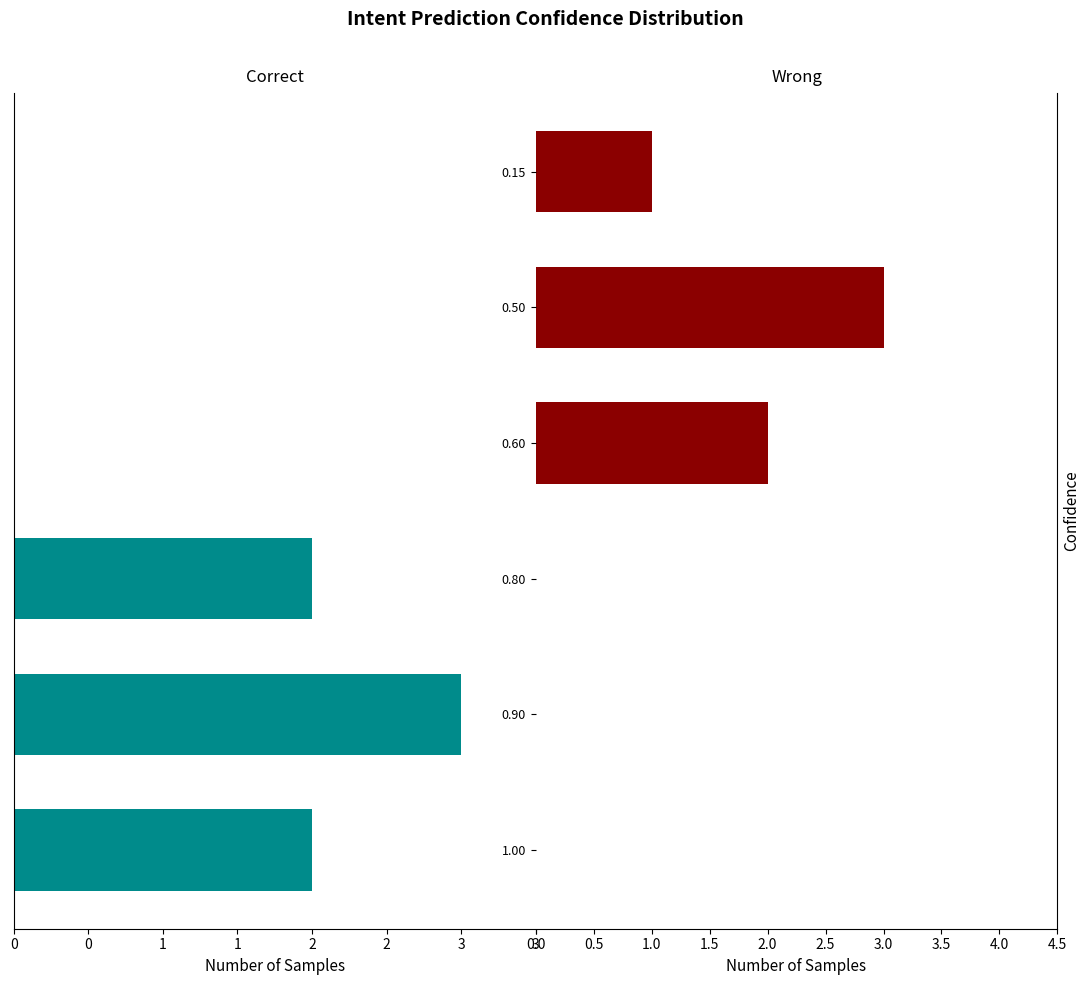

Count the Wrong values in the range 0 to 2.

5